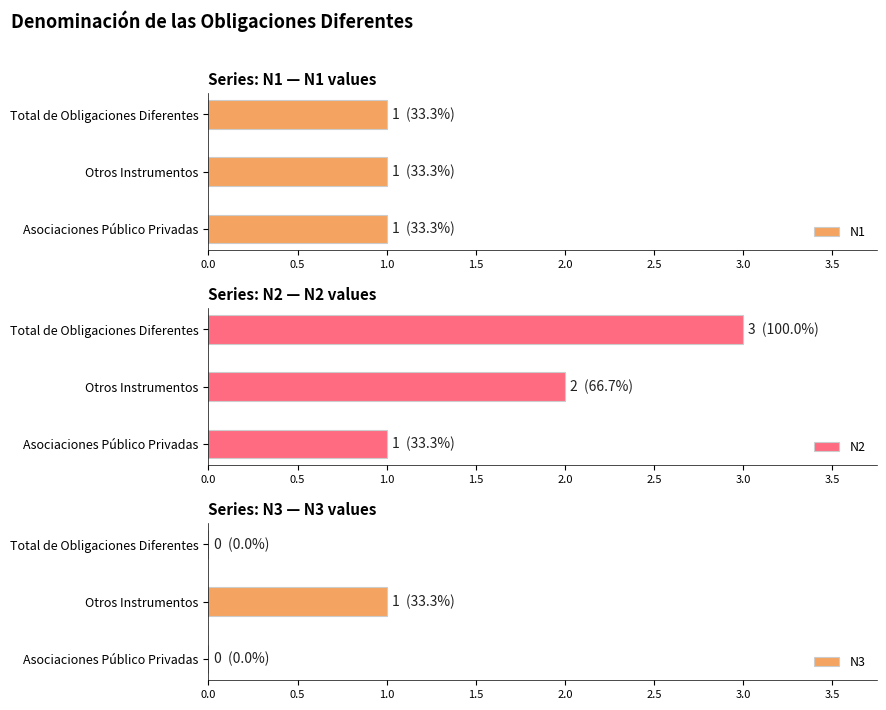

How many bars are there in each group?

3